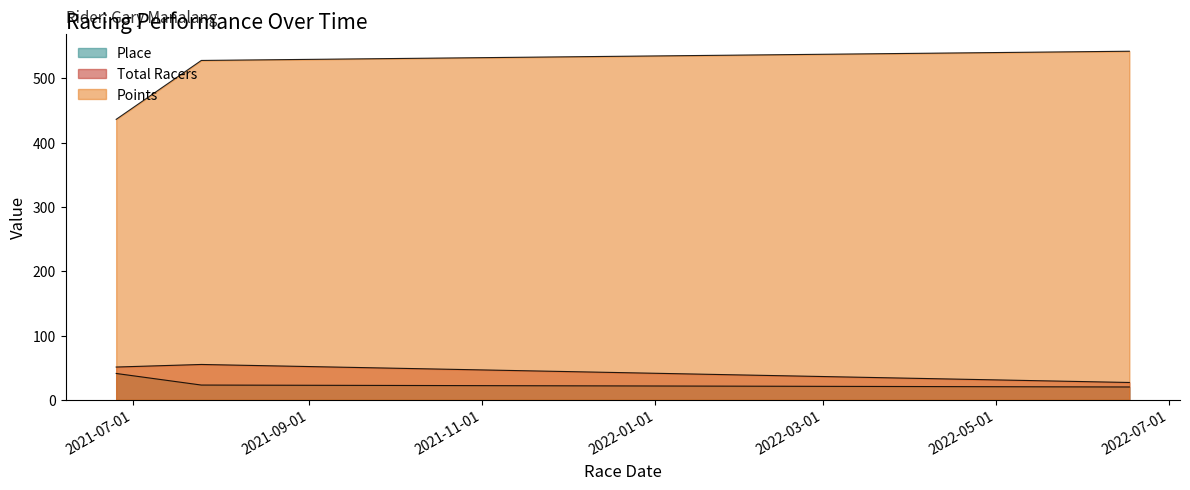

Is it true that Points equals 765.2 at 2021-07-25?

False